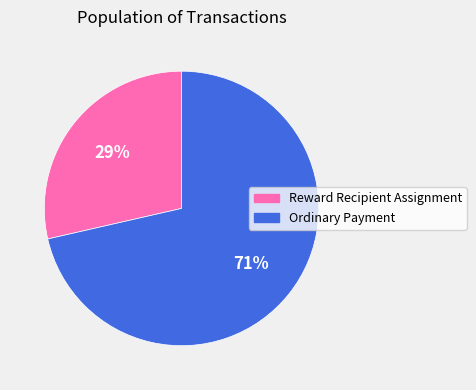

Is the sum of Ordinary Payment and Reward Recipient Assignment greater than half?

Yes